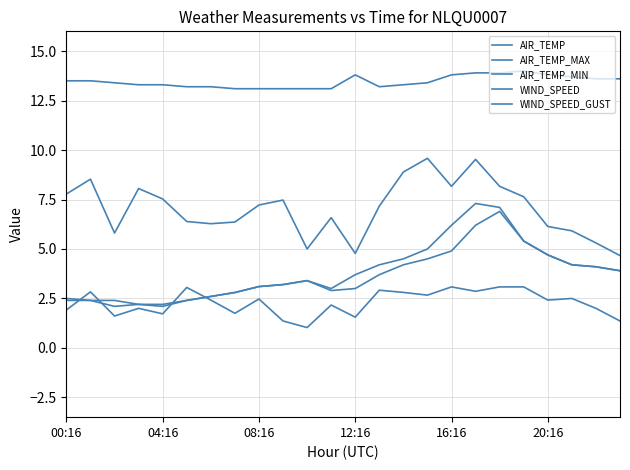

Where is the first local minimum for AIR_TEMP_MIN?

11